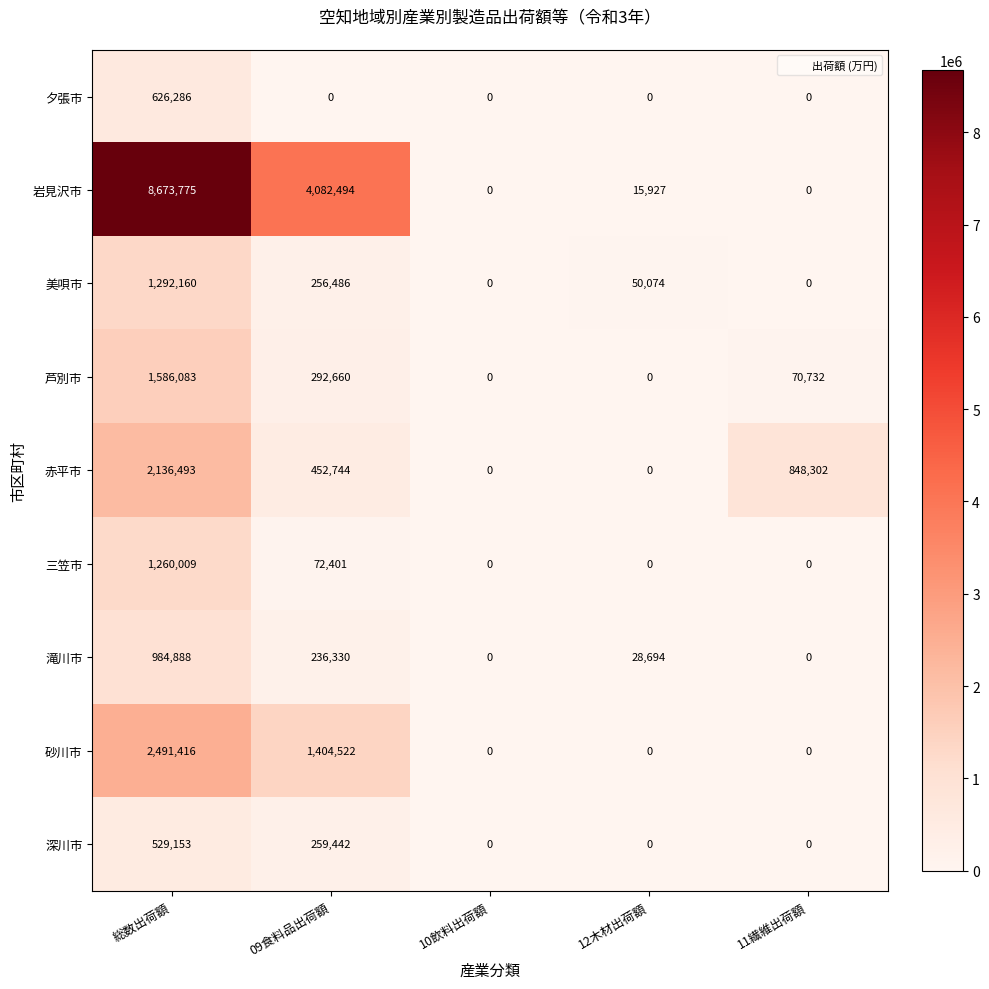

How many distinct data groups are displayed?

9